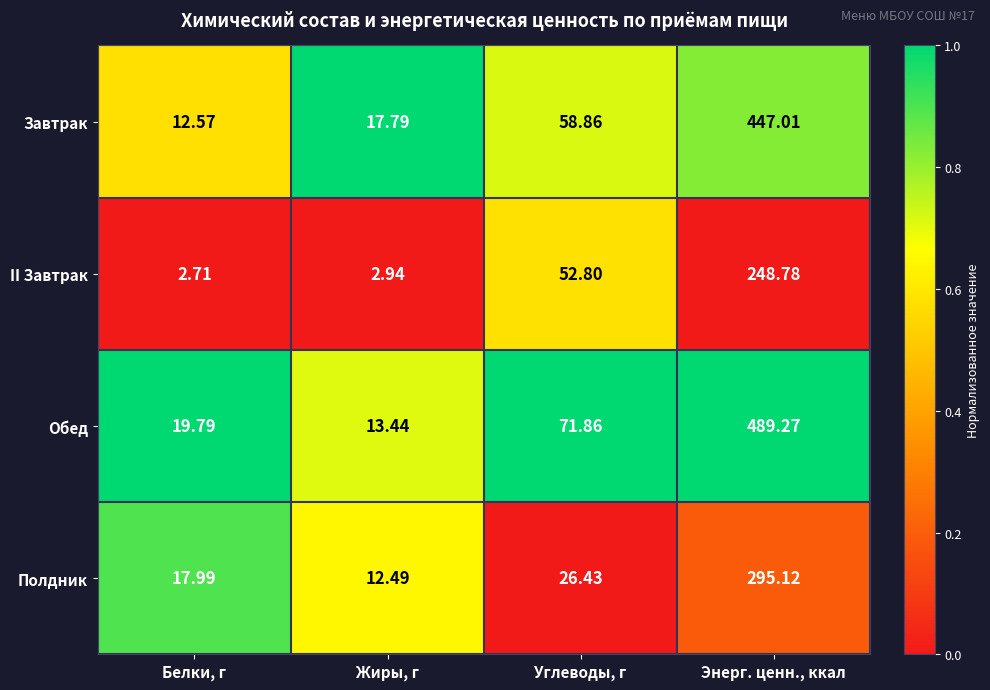

Rank the series by their average value, from lowest to highest.

II Завтрак, Полдник, Завтрак, Обед